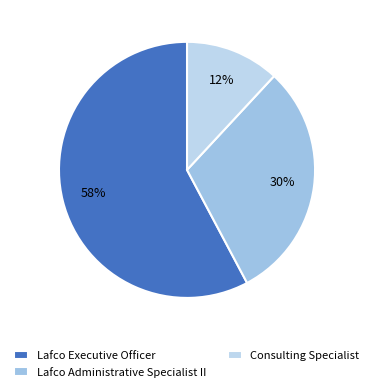

Combined, do Lafco Administrative Specialist II and Consulting Specialist account for over 50%?

No